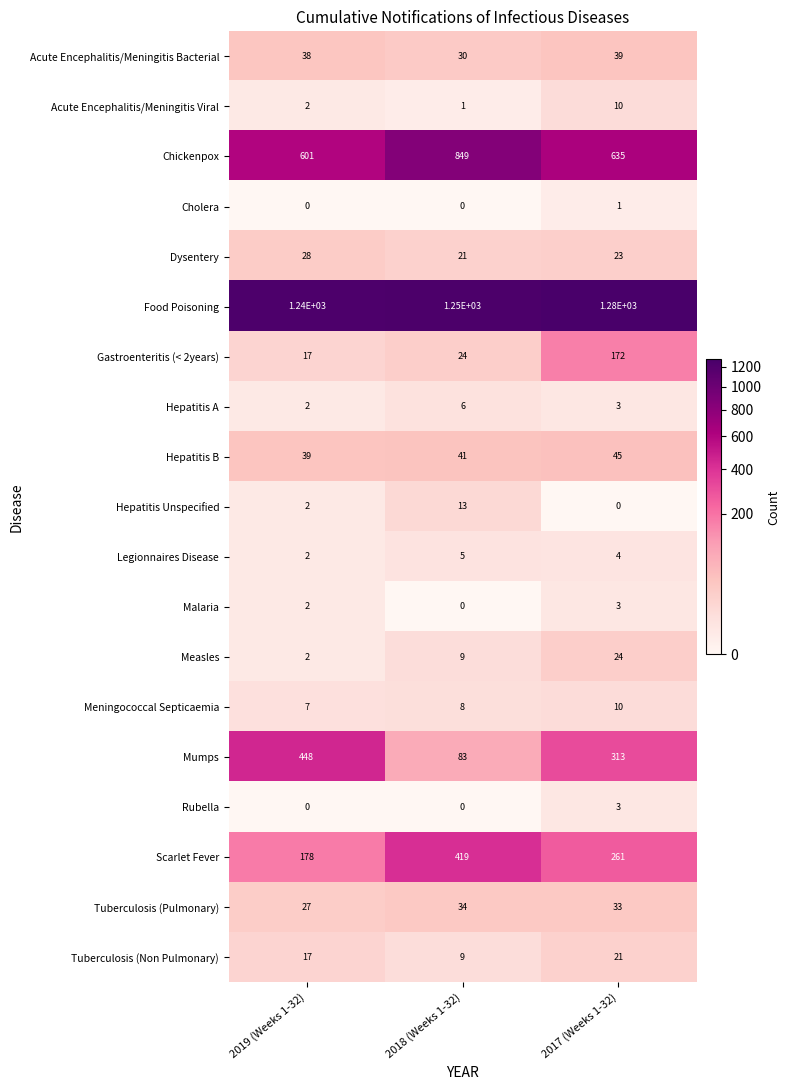

True or false: Hepatitis B has a value of 66 at 2017 (Weeks 1-32).

False